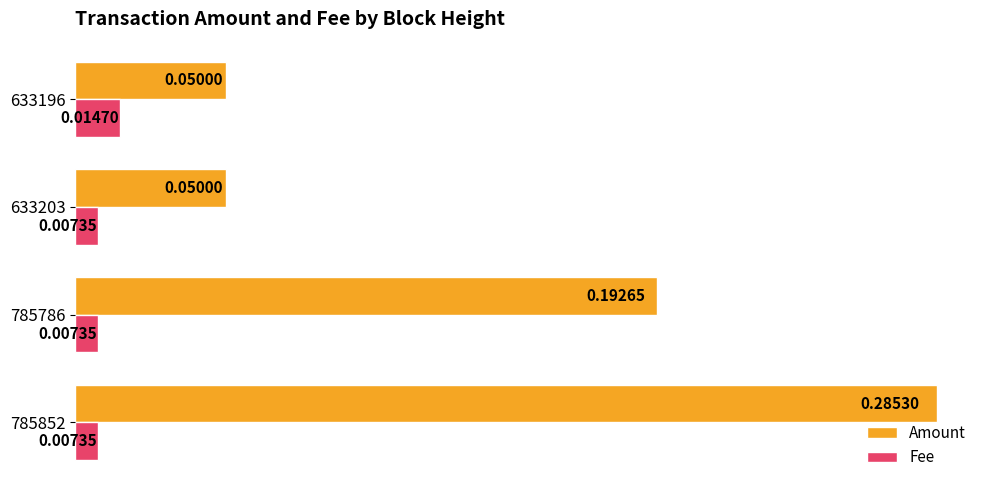

What is the sum of all Amount values?

0.6